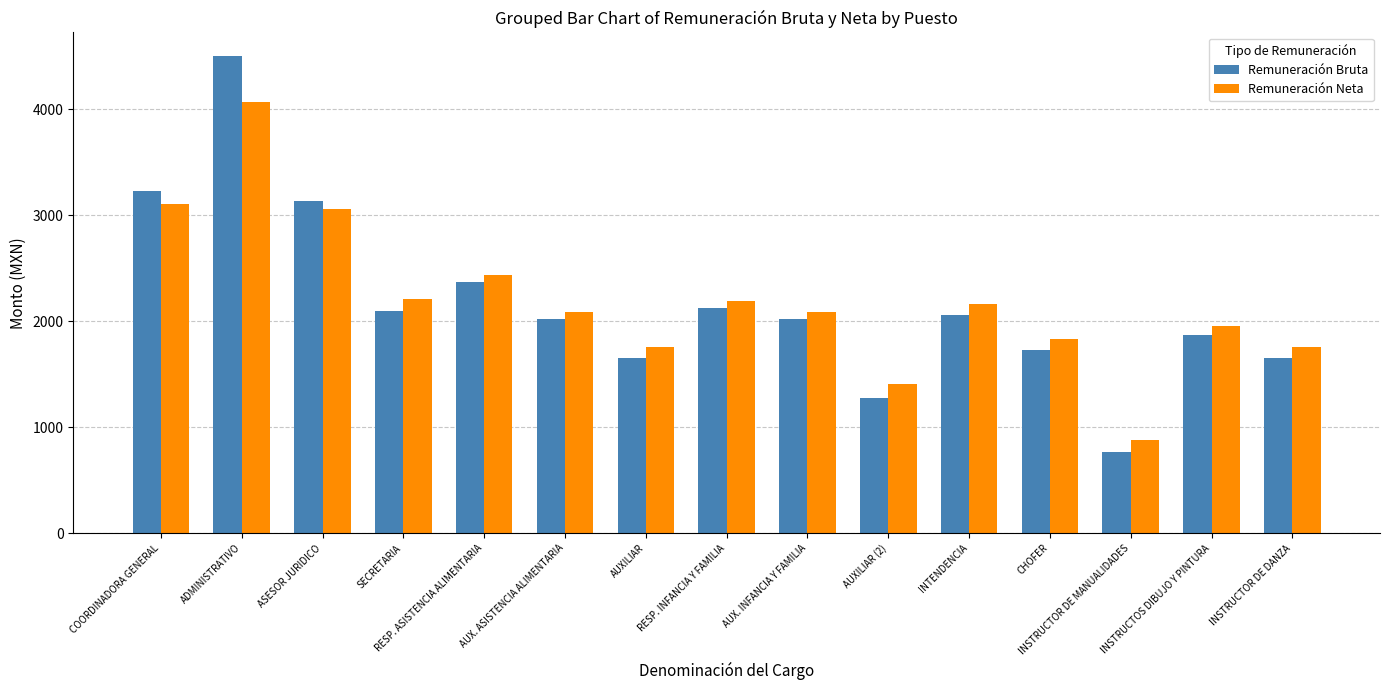

Read the Remuneración Neta value at AUXILIAR.

1758.8